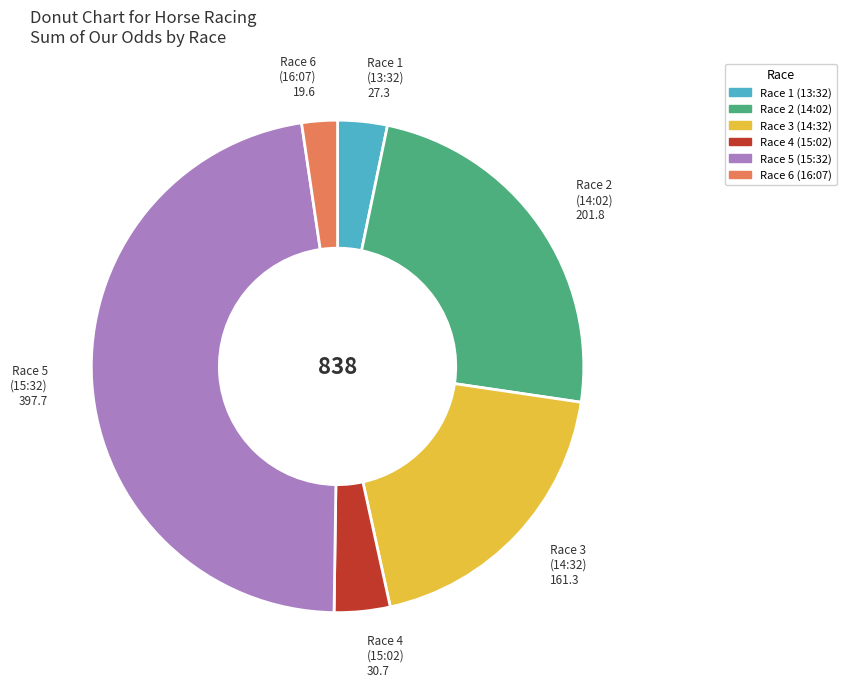

Is there any slice that represents more than half of the pie?

No